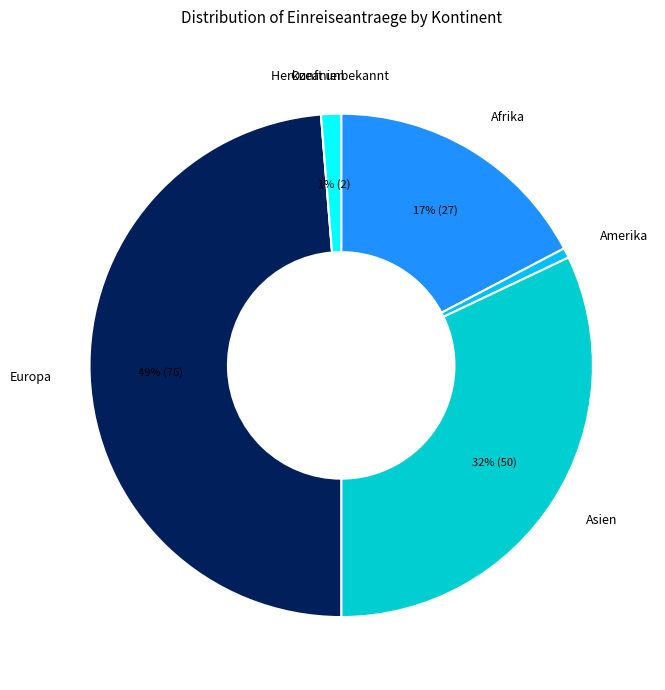

Do Afrika and Herkunft unbekannt together represent more than half of the pie?

No